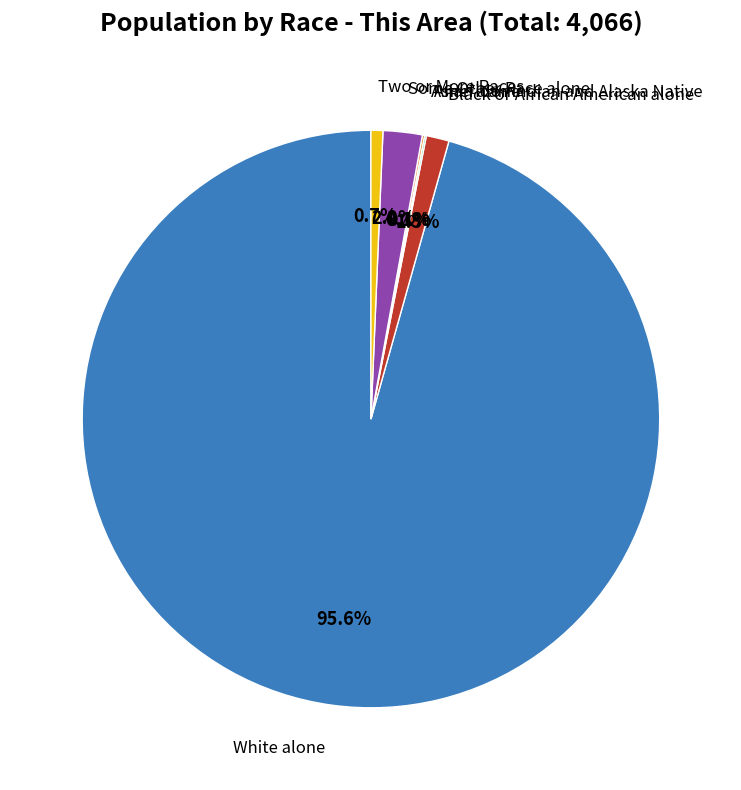

Does any single category account for the majority?

Yes